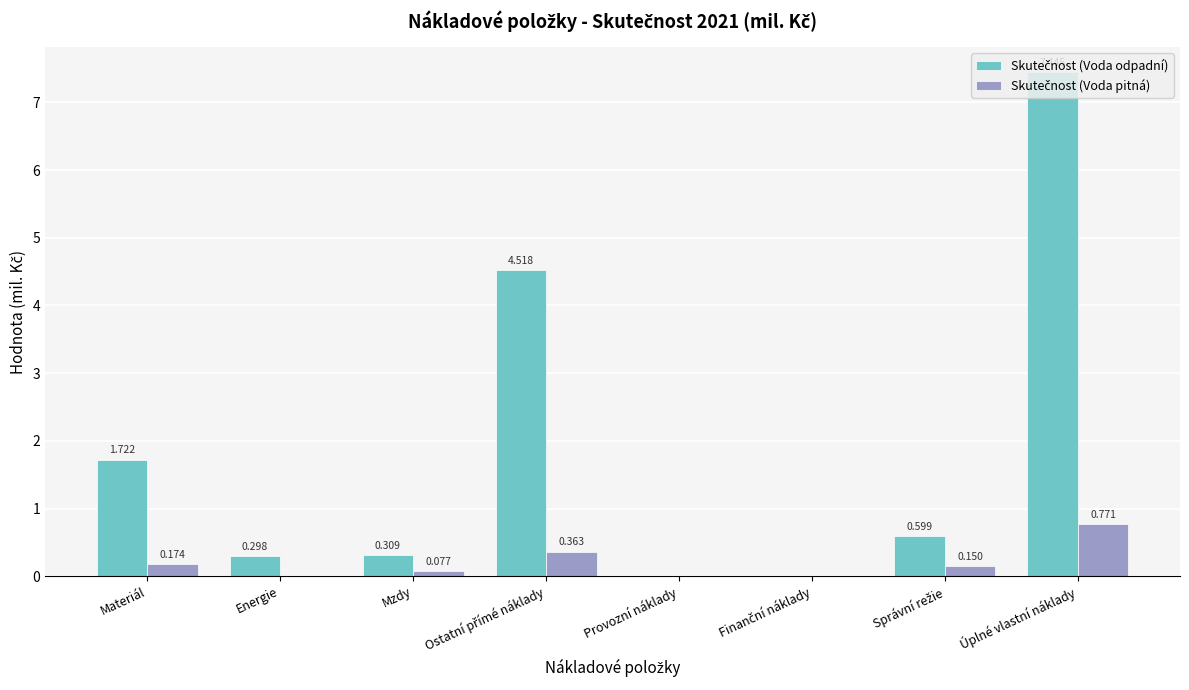

At which category does the chart reach its peak across all series?

Úplné vlastní náklady